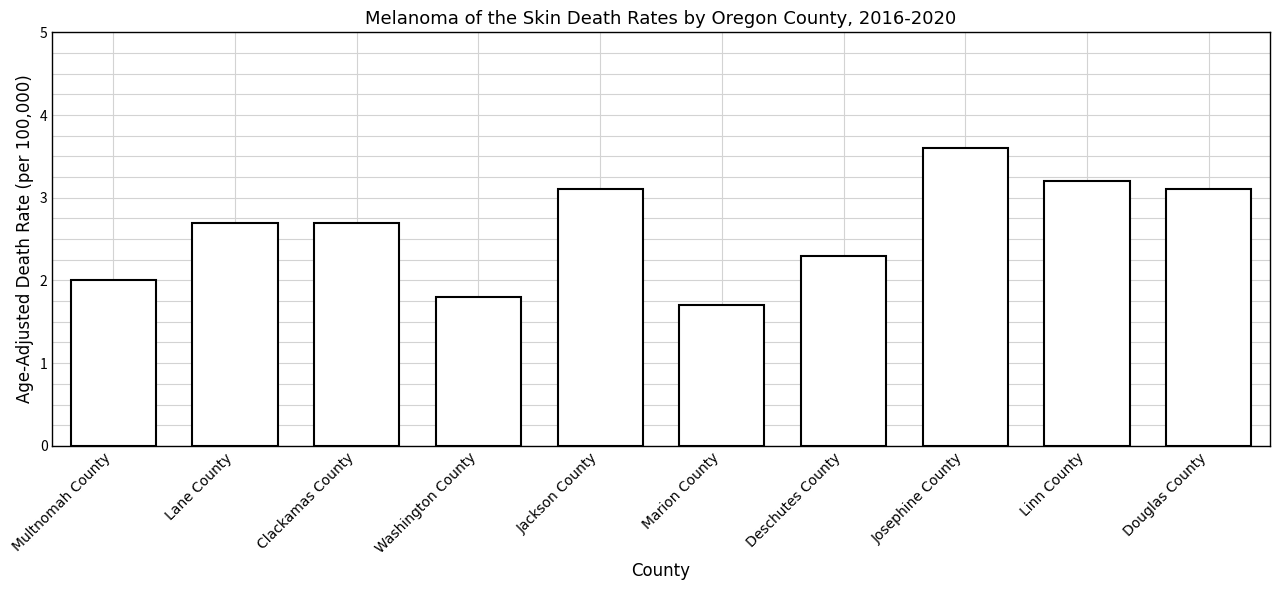

What is the value of the 7th bar from the left?

2.3